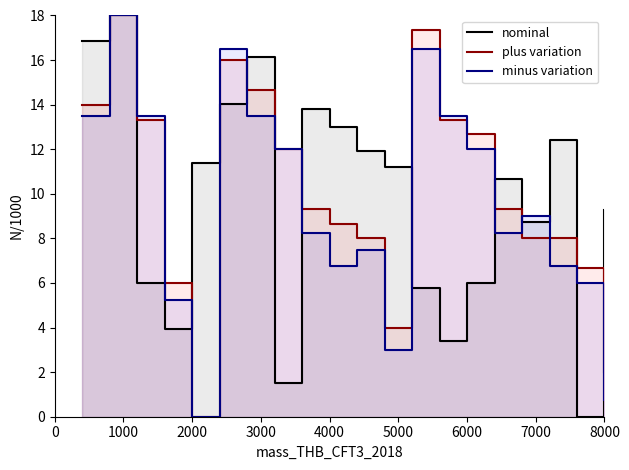

What are all the series names shown in the legend?

nominal, plus variation, minus variation